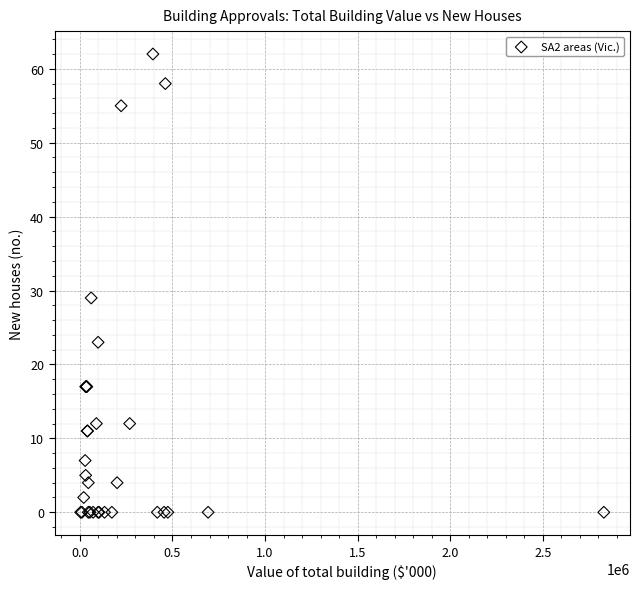

What Y value in the scatter plot is closest to 31?

29